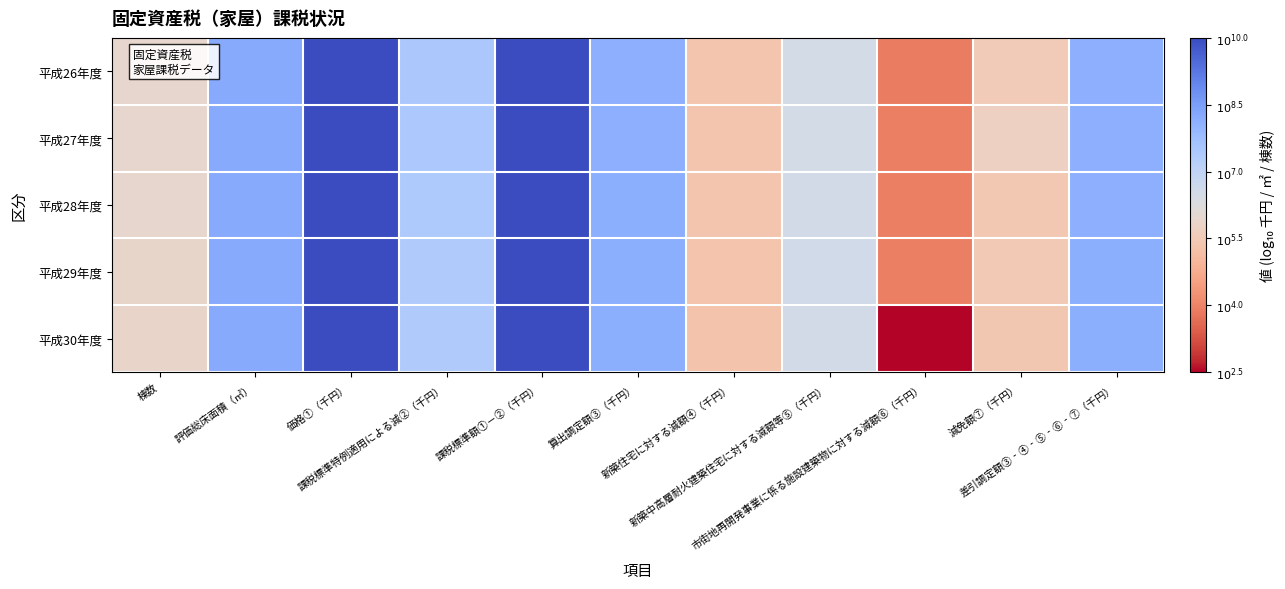

Reading left to right, transcribe all the data shown in this chart.

平成26年度: 棟数=5.9	評価総床面積（㎡）=8.2	価格①（千円）=10.0	課税標準特例適用による減②（千円）=7.5	課税標準額①－②（千円）=10.0	算出調定額③（千円）=8.1	新築住宅に対する減額④（千円）=5.4	新築中高層耐火建築住宅に対する減額等⑤（千円）=6.5	市街地再開発事業に係る施設建築物に対する減額⑥（千円）=3.9	減免額⑦（千円）=5.5	差引調定額③‐④‐⑤‐⑥‐⑦（千円）=8.1
平成27年度: 棟数=6.0	評価総床面積（㎡）=8.2	価格①（千円）=10.0	課税標準特例適用による減②（千円）=7.5	課税標準額①－②（千円）=10.0	算出調定額③（千円）=8.1	新築住宅に対する減額④（千円）=5.4	新築中高層耐火建築住宅に対する減額等⑤（千円）=6.5	市街地再開発事業に係る施設建築物に対する減額⑥（千円）=3.9	減免額⑦（千円）=5.7	差引調定額③‐④‐⑤‐⑥‐⑦（千円）=8.1
平成28年度: 棟数=6.0	評価総床面積（㎡）=8.2	価格①（千円）=10.0	課税標準特例適用による減②（千円）=7.4	課税標準額①－②（千円）=10.0	算出調定額③（千円）=8.1	新築住宅に対する減額④（千円）=5.4	新築中高層耐火建築住宅に対する減額等⑤（千円）=6.5	市街地再開発事業に係る施設建築物に対する減額⑥（千円）=3.9	減免額⑦（千円）=5.5	差引調定額③‐④‐⑤‐⑥‐⑦（千円）=8.1
平成29年度: 棟数=5.9	評価総床面積（㎡）=8.2	価格①（千円）=10.0	課税標準特例適用による減②（千円）=7.4	課税標準額①－②（千円）=10.0	算出調定額③（千円）=8.1	新築住宅に対する減額④（千円）=5.4	新築中高層耐火建築住宅に対する減額等⑤（千円）=6.6	市街地再開発事業に係る施設建築物に対する減額⑥（千円）=3.9	減免額⑦（千円）=5.5	差引調定額③‐④‐⑤‐⑥‐⑦（千円）=8.1
平成30年度: 棟数=5.9	評価総床面積（㎡）=8.2	価格①（千円）=10.0	課税標準特例適用による減②（千円）=7.4	課税標準額①－②（千円）=10.0	算出調定額③（千円）=8.1	新築住宅に対する減額④（千円）=5.3	新築中高層耐火建築住宅に対する減額等⑤（千円）=6.5	市街地再開発事業に係る施設建築物に対する減額⑥（千円）=2.5	減免額⑦（千円）=5.4	差引調定額③‐④‐⑤‐⑥‐⑦（千円）=8.1